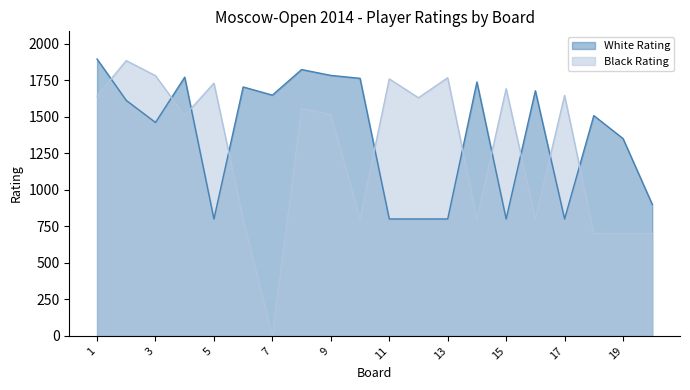

What is the difference between the maximum and minimum values in the White Rating series?

1094